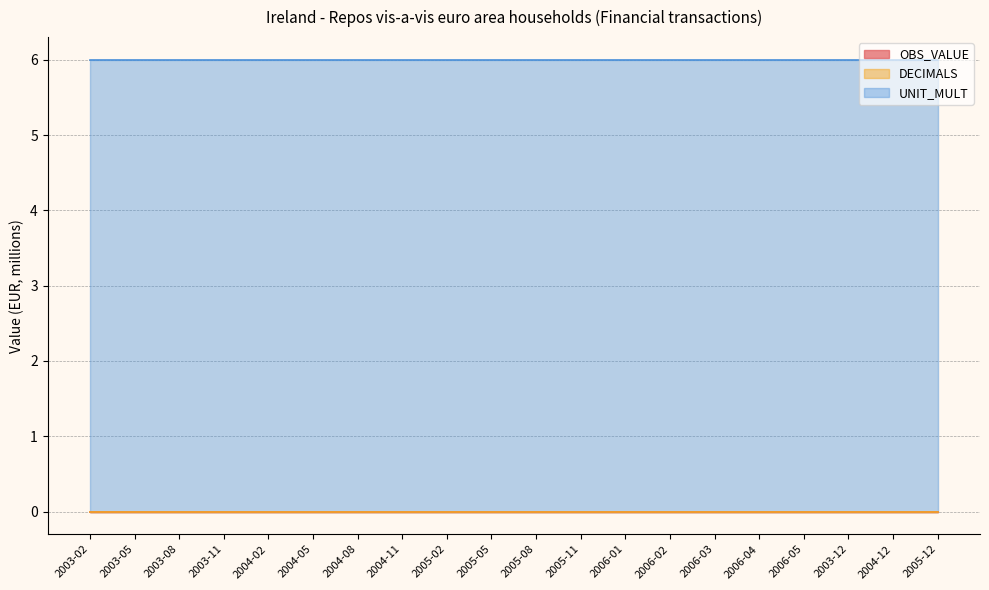

True or false: DECIMALS and UNIT_MULT intersect in this chart.

False